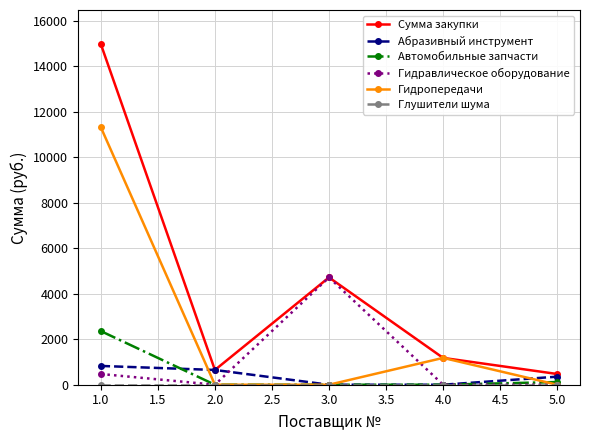

What is the maximum value shown in the chart?

14986